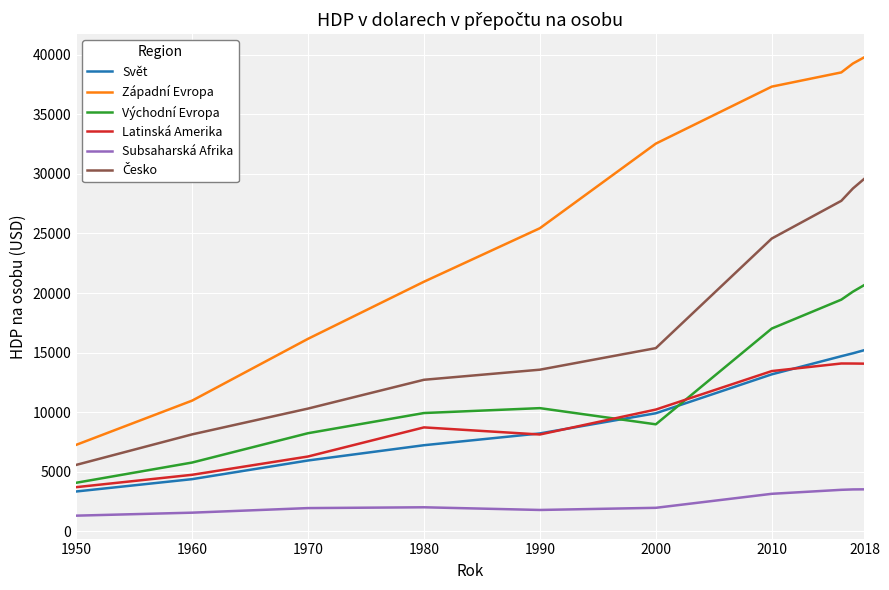

True or false: Svět and Subsaharská Afrika cross at least once.

False